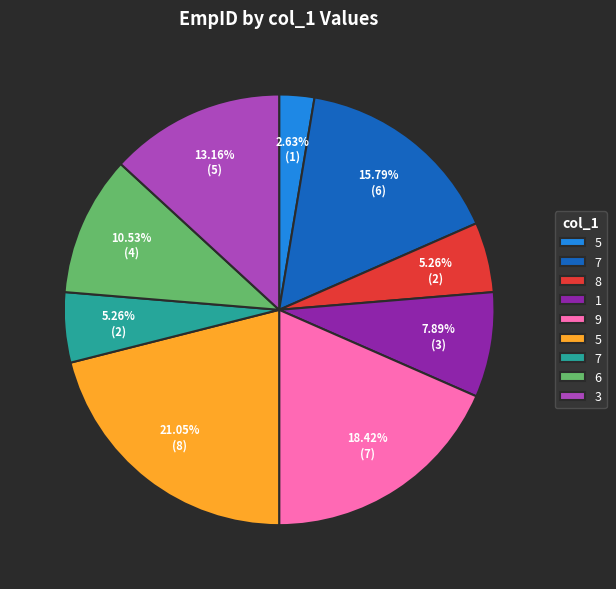

Is there any slice that represents more than half of the pie?

No